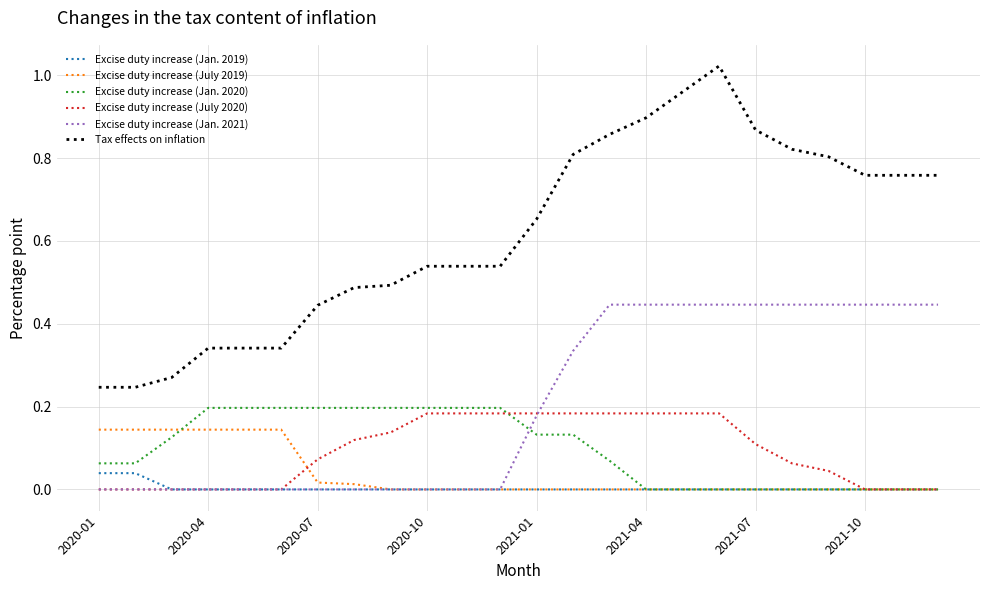

True or false: Excise duty increase (Jan. 2020) and Tax effects on inflation intersect in this chart.

False